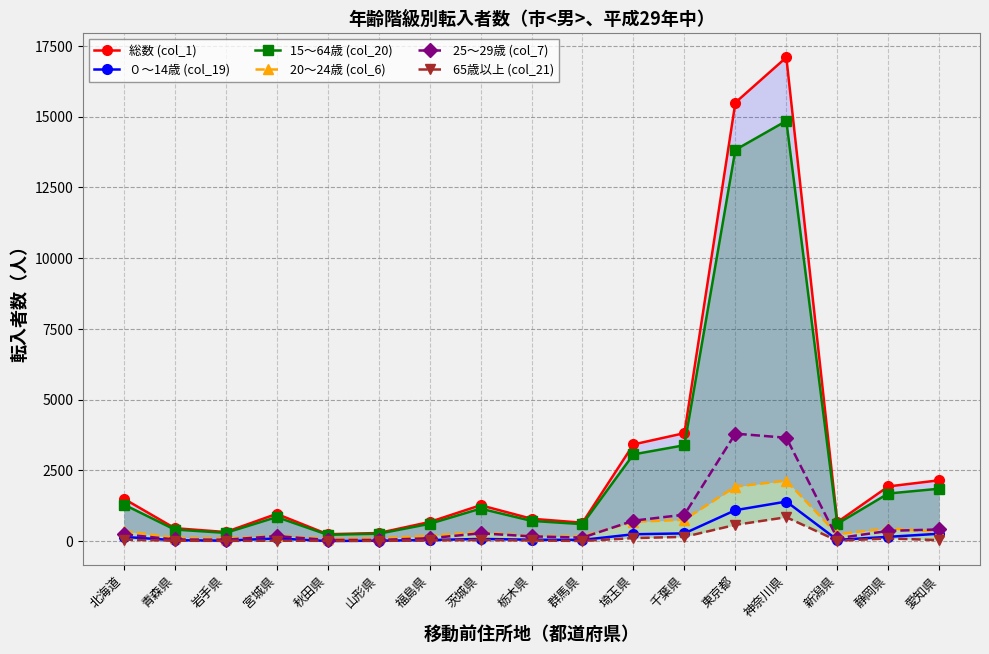

Which series changed the most between 岩手県 and 茨城県?

総数 (col_1)